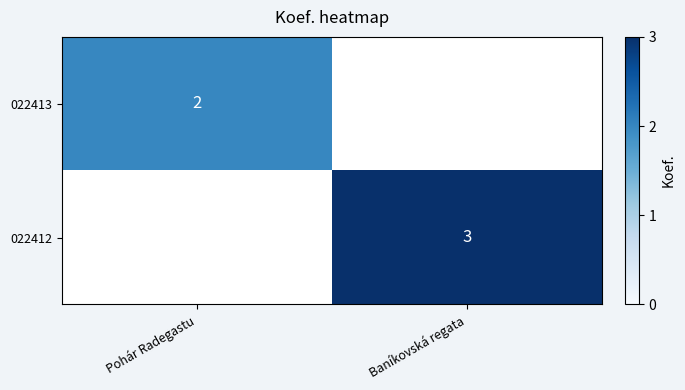

Is it true that 022412 equals 4.9 at Baníkovská regata?

False